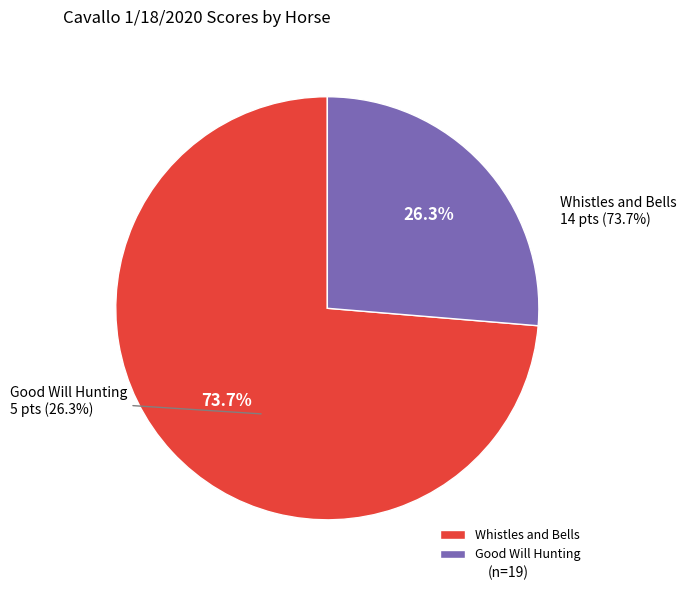

How many segments does this pie chart have?

2